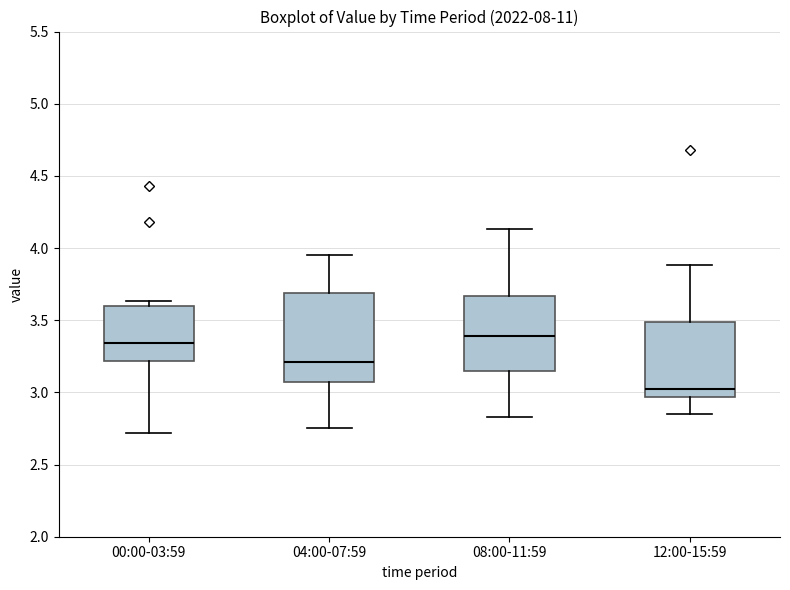

Reading left to right, read every box against the y-axis: the position of its median line, the range the box covers, and the ends of its whiskers. The values are not printed on the chart, so give them approximately, as read against the axis.

00:00-03:59: median 3.35, box 3.20 to 3.60, whiskers 2.70 to 3.65
04:00-07:59: median 3.20, box 3.10 to 3.70, whiskers 2.75 to 3.95
08:00-11:59: median 3.40, box 3.15 to 3.65, whiskers 2.85 to 4.15
12:00-15:59: median 3.05, box 2.95 to 3.50, whiskers 2.85 to 3.90